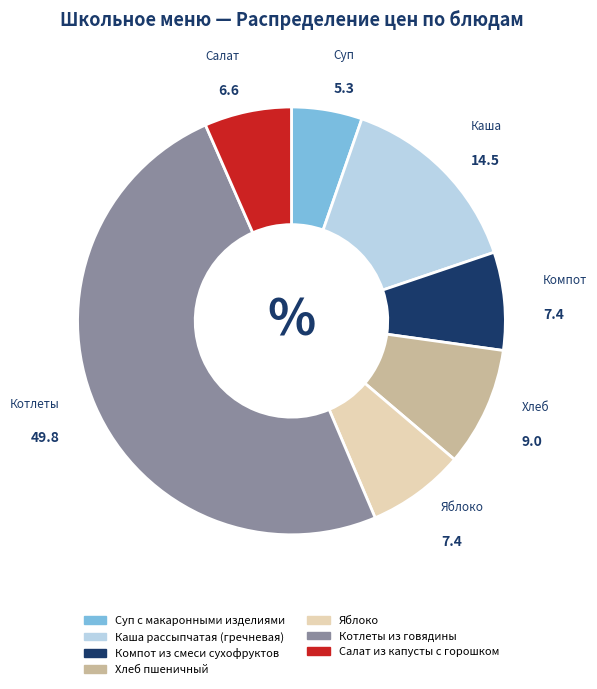

How many segments does this pie chart have?

7